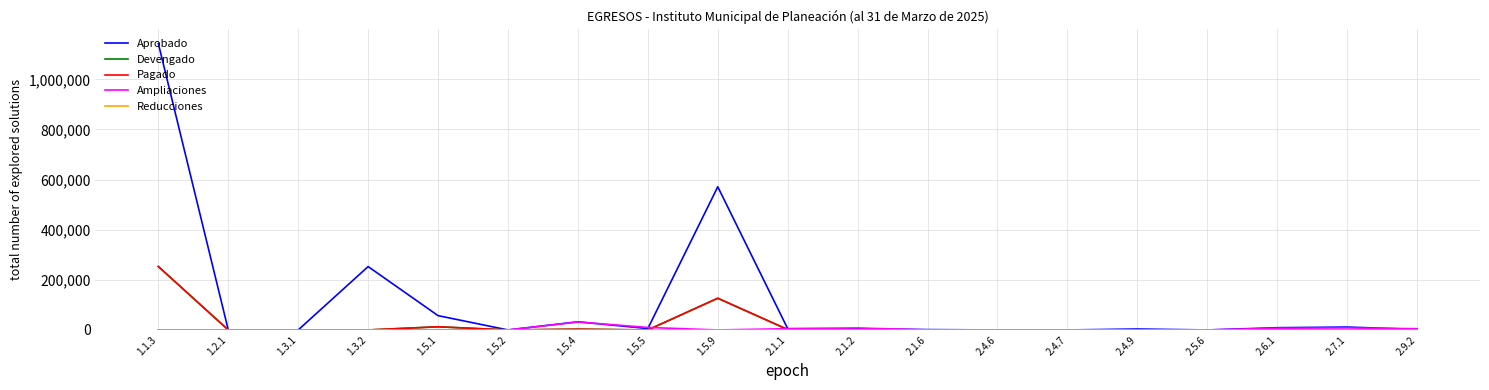

What value does the Aprobado series have at 1.5.5?

5623.8